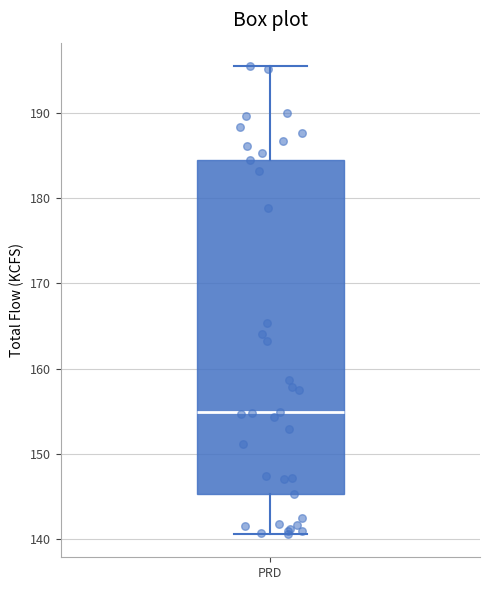

Read this box plot against the y-axis: the position of the median line, the range covered by the box, and the ends of both whiskers. The values are not printed on the chart, so give them approximately, as read against the axis.

median 155, box 145 to 185, whiskers 141 to 196